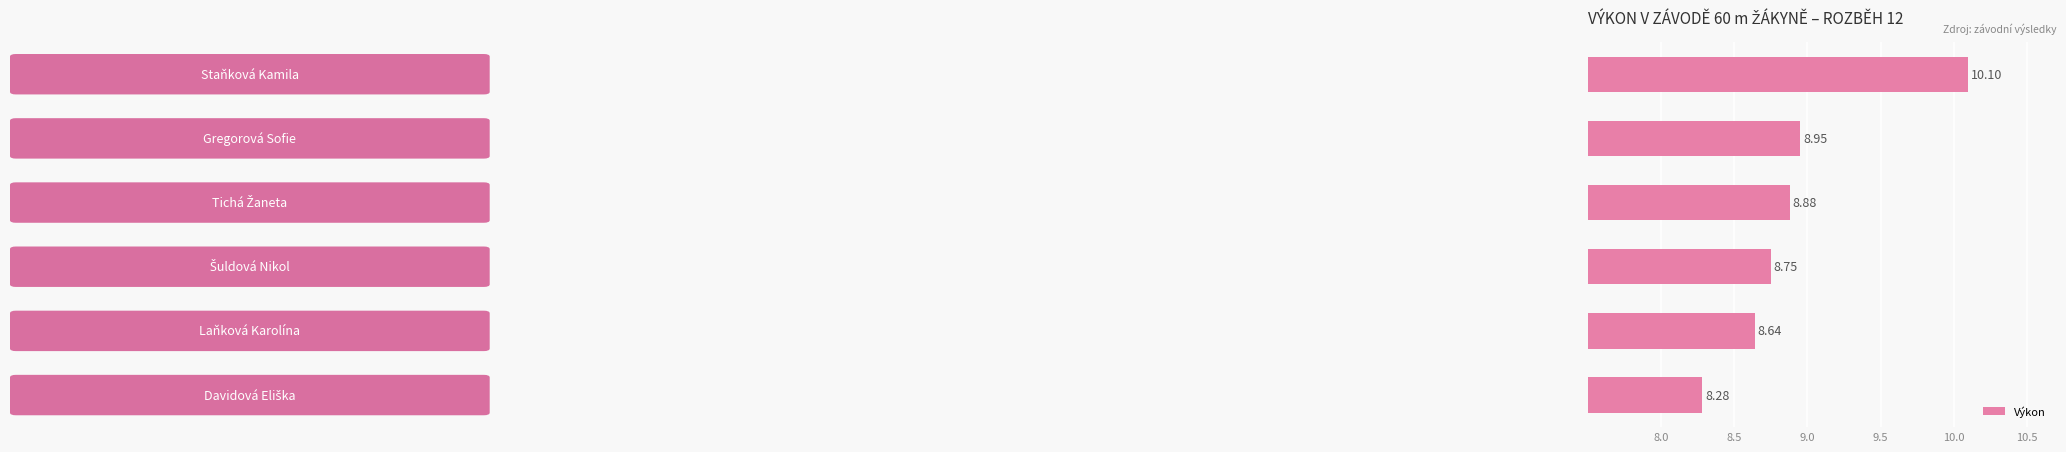

What is the difference between the maximum and minimum values?

1.8